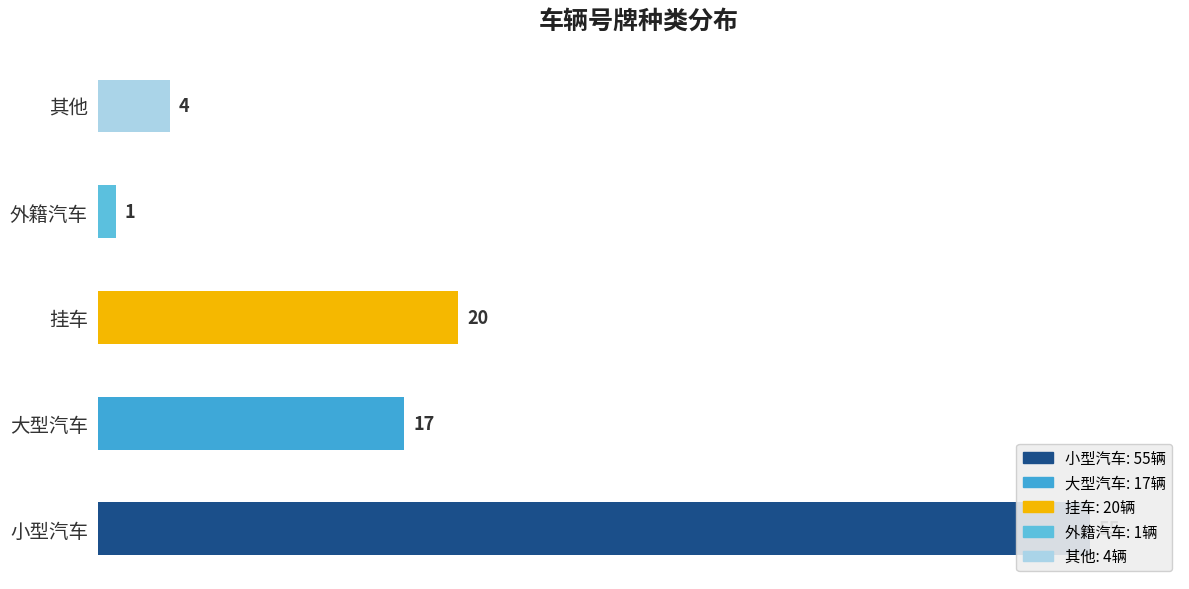

What is the value of the 4th bar from the left?

1